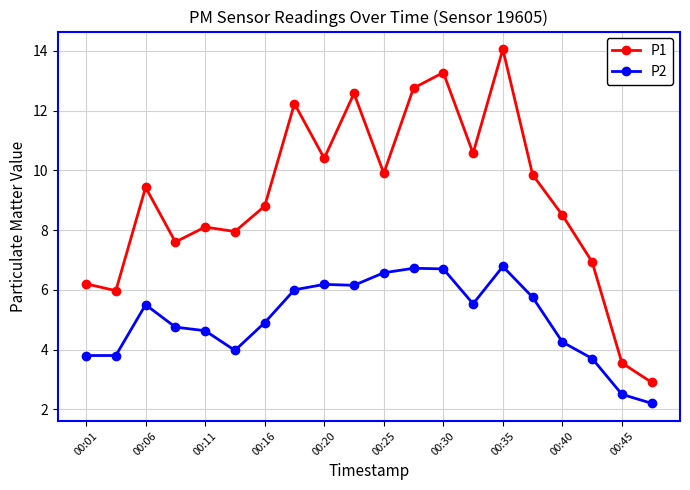

Which series has the largest range (max minus min)?

P1